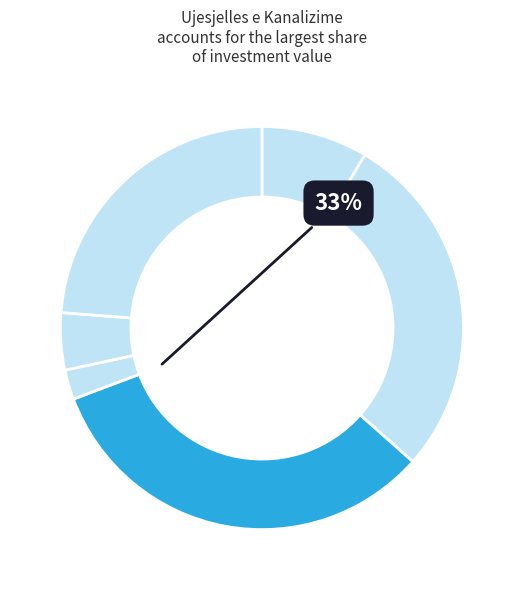

What is the change in value from Ujesjelles e Kanalizime to Planifikimi dhe menaxhimi?

-132072